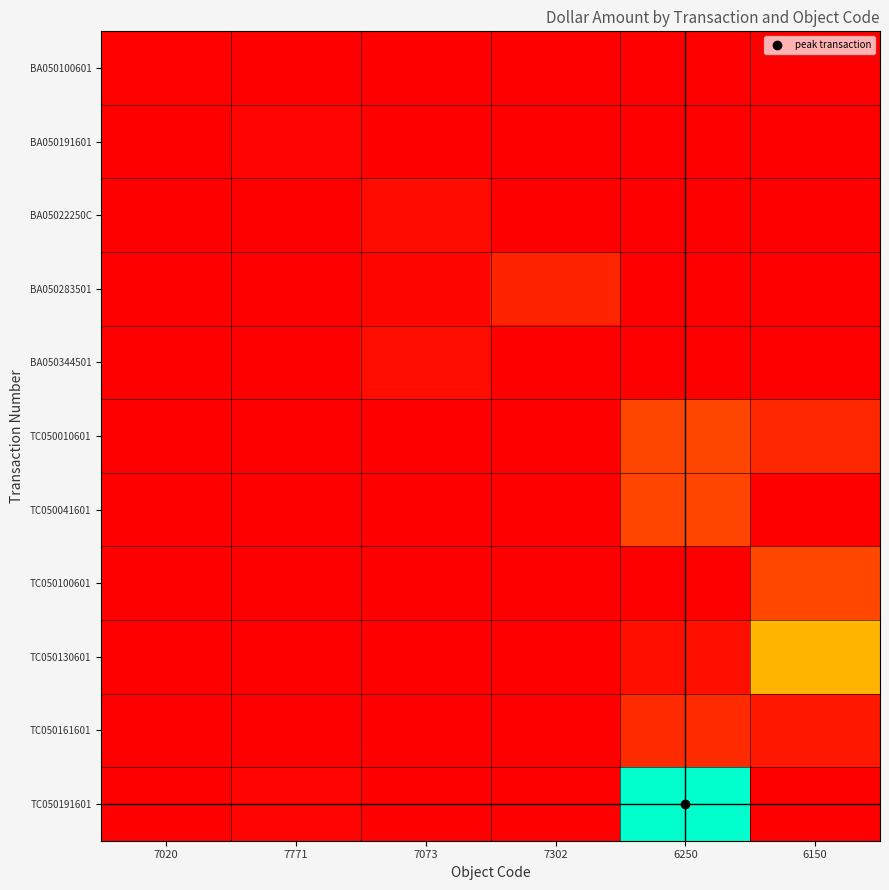

Rank the series at 7302 from highest to lowest value.

BA050283501, BA050100601, BA050191601, BA05022250C, BA050344501, TC050010601, TC050041601, TC050100601, TC050130601, TC050161601, TC050191601